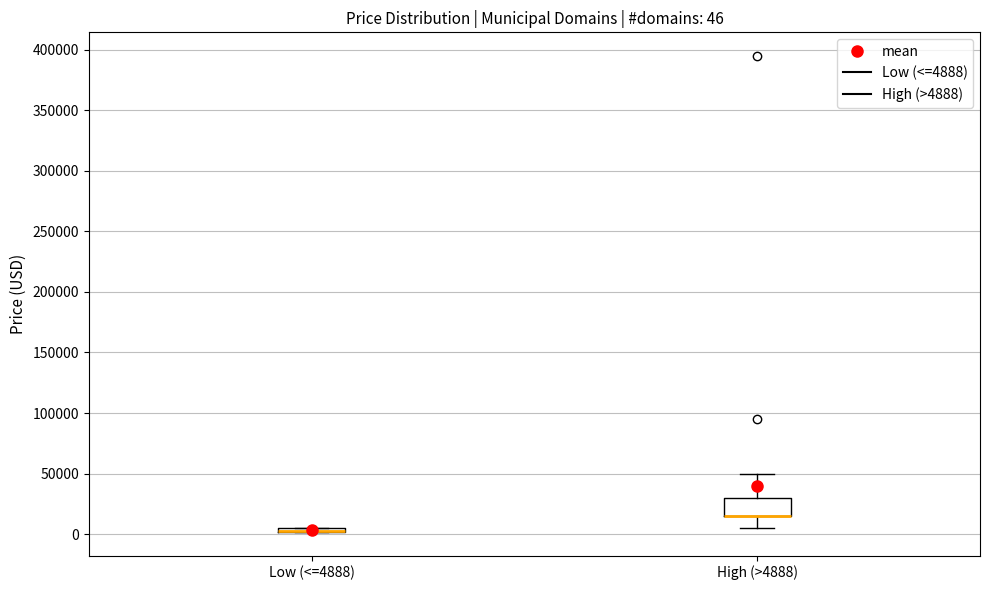

Which box is the tallest, from its lower edge to its upper edge?

High (>4888)